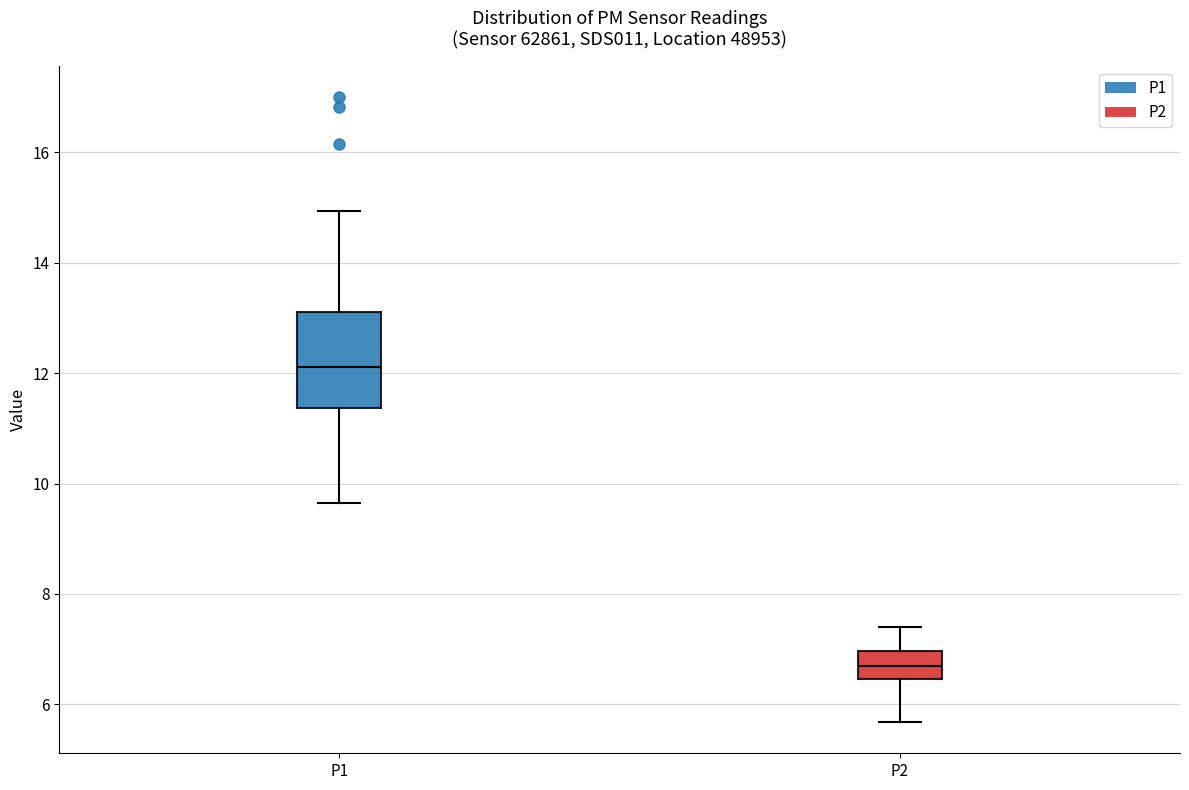

Which box's median line is the lowest?

P2